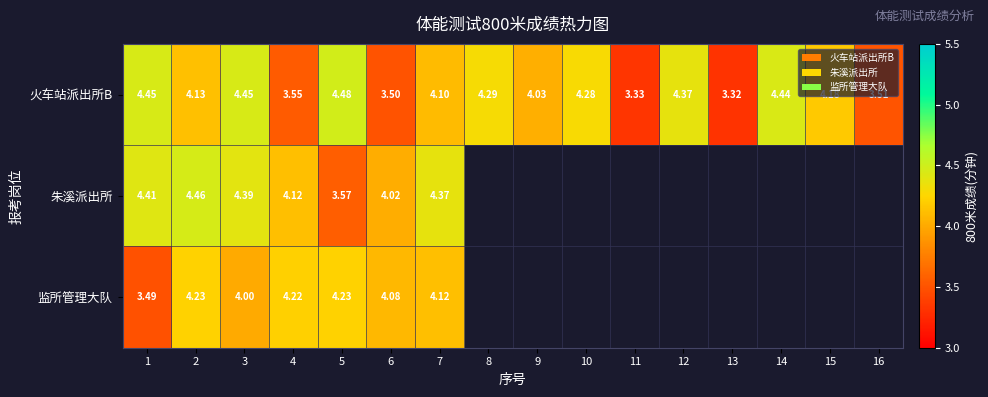

Is the value of 监所管理大队 at 5 greater than the value of 朱溪派出所 at 3?

No